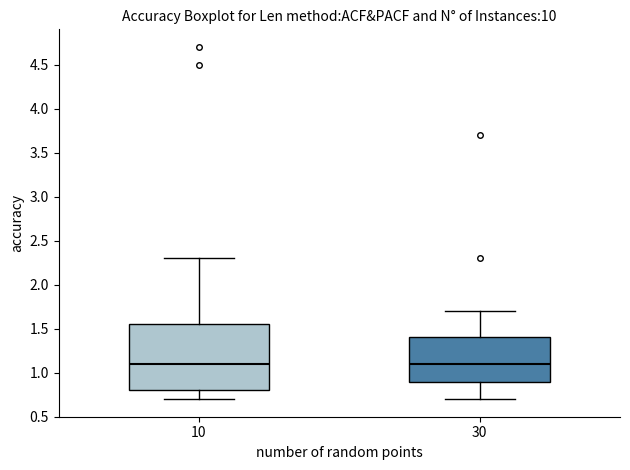

Comparing the boxes themselves (not the whiskers), which one is the tallest?

10